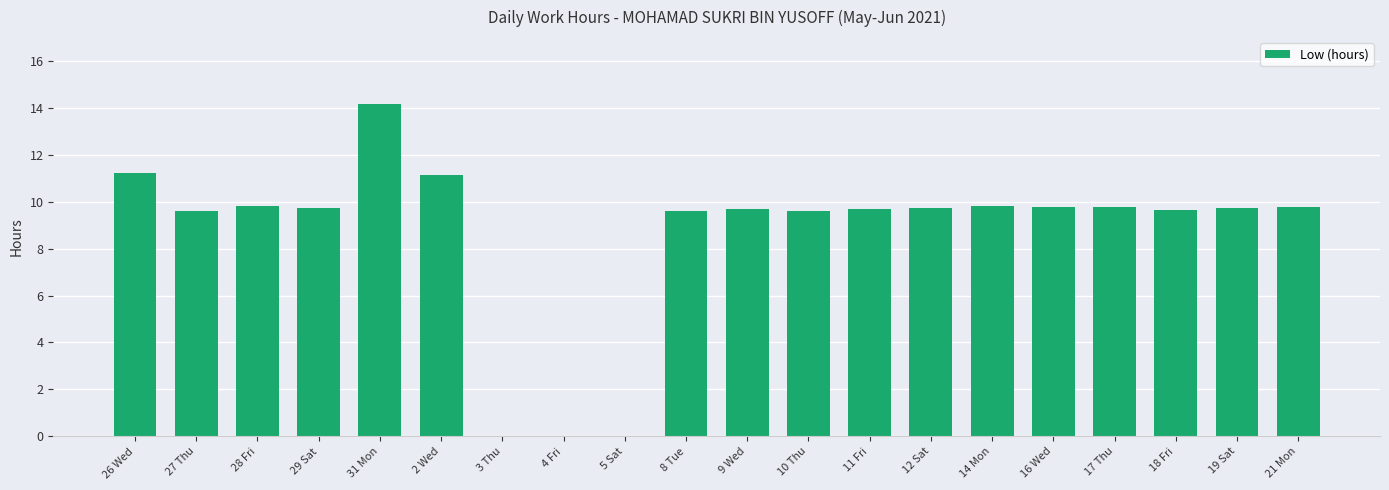

What is the change in value from 2 Wed to 12 Sat?

-1.4